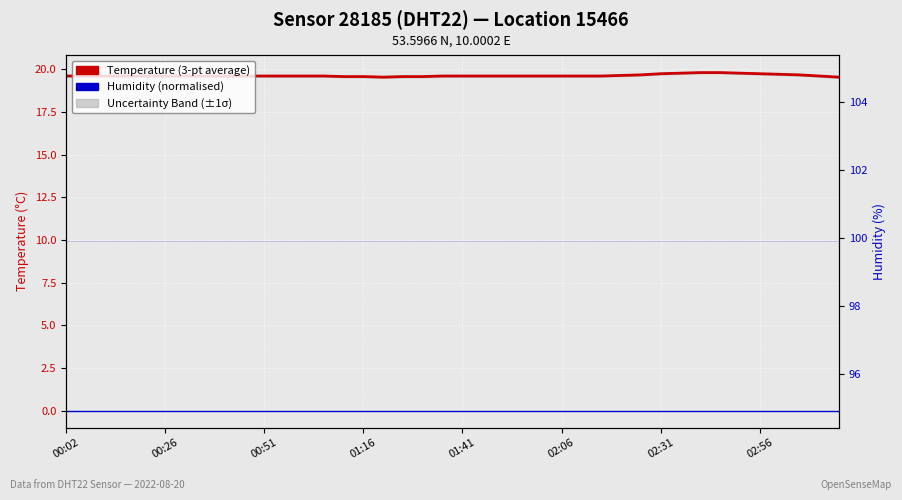

The value of Temperature (3-pt average) at 32 is 9.4. True or false?

False